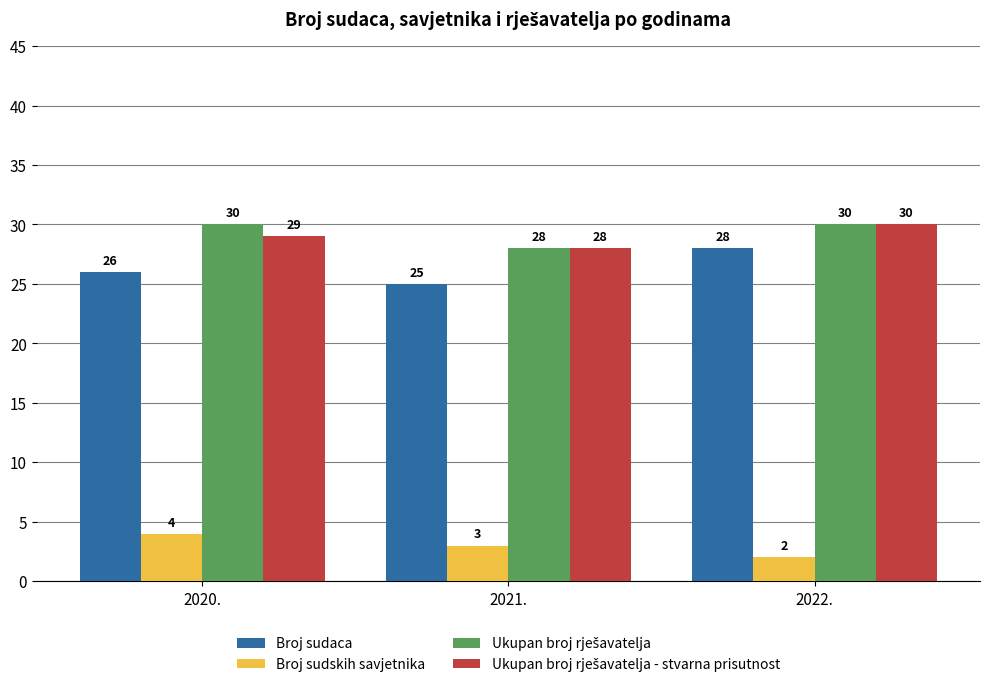

The value of Broj sudaca at 2021. is 8. True or false?

False